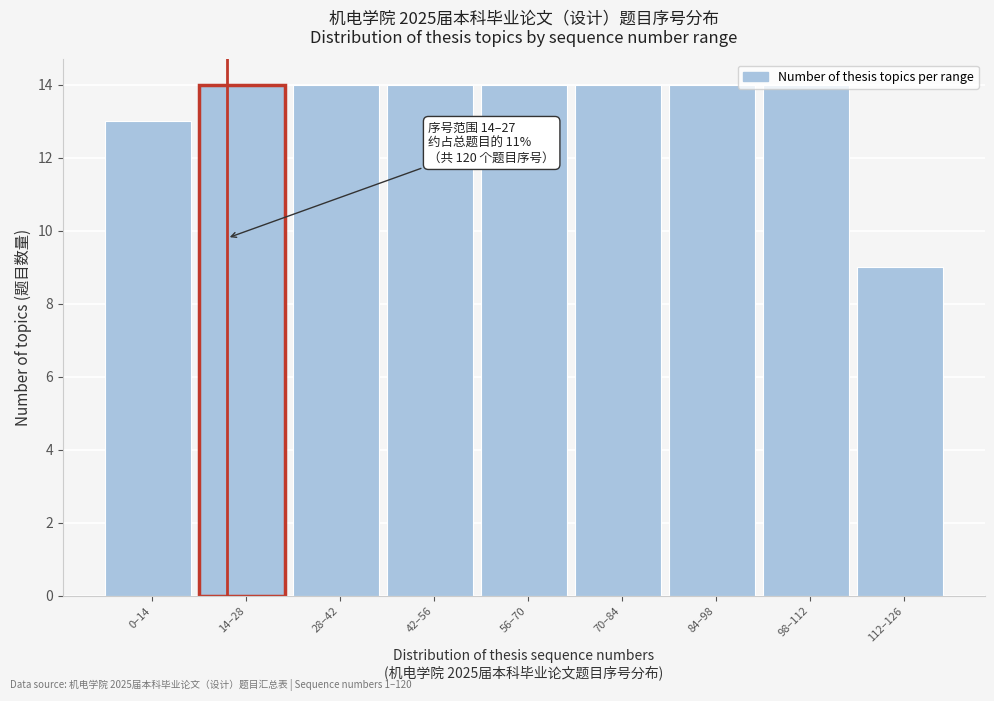

What is the value of the 8th bar from the left?

14